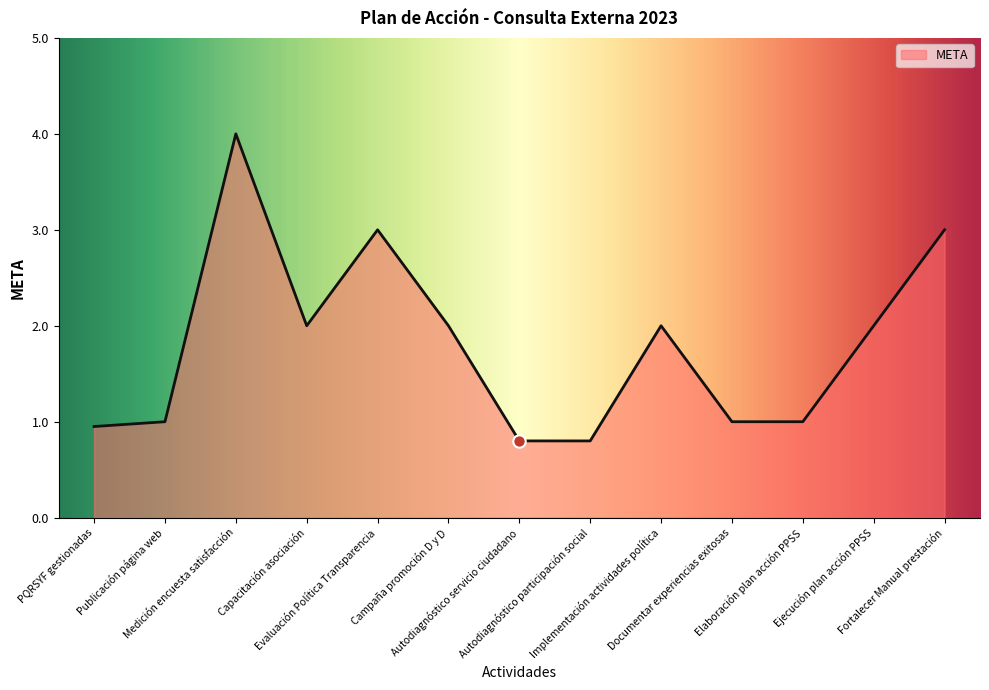

What is the ratio of the value at Capacitación asociación to the value at Medición encuesta satisfacción?

0.5